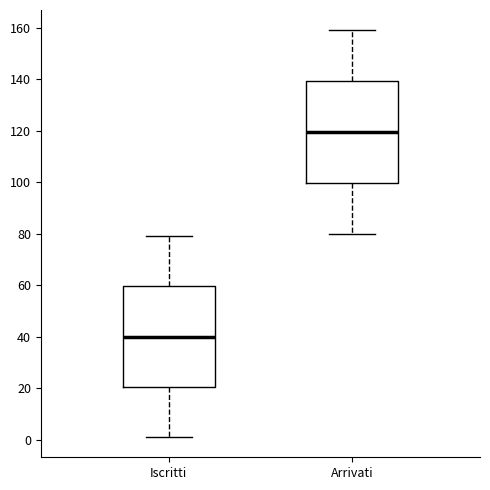

Where does the upper whisker of the box for Arrivati end on the y-axis? The values are not printed on the chart, so give them approximately, as read against the axis.

160